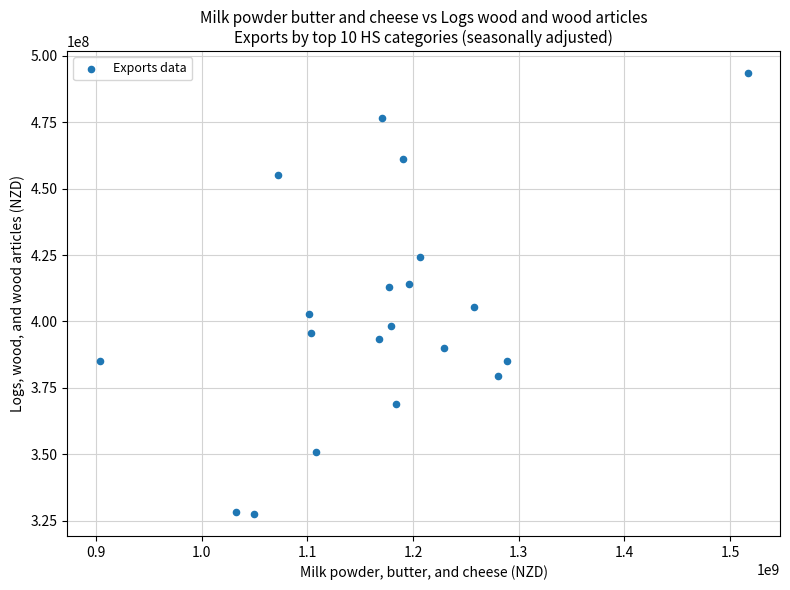

What is the range of X values (max minus min)?

613249228.9